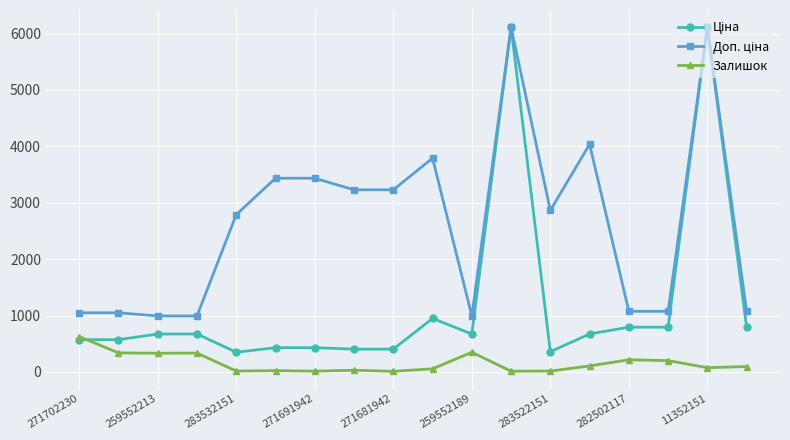

At how many categories does at least one series exceed 1966?

10